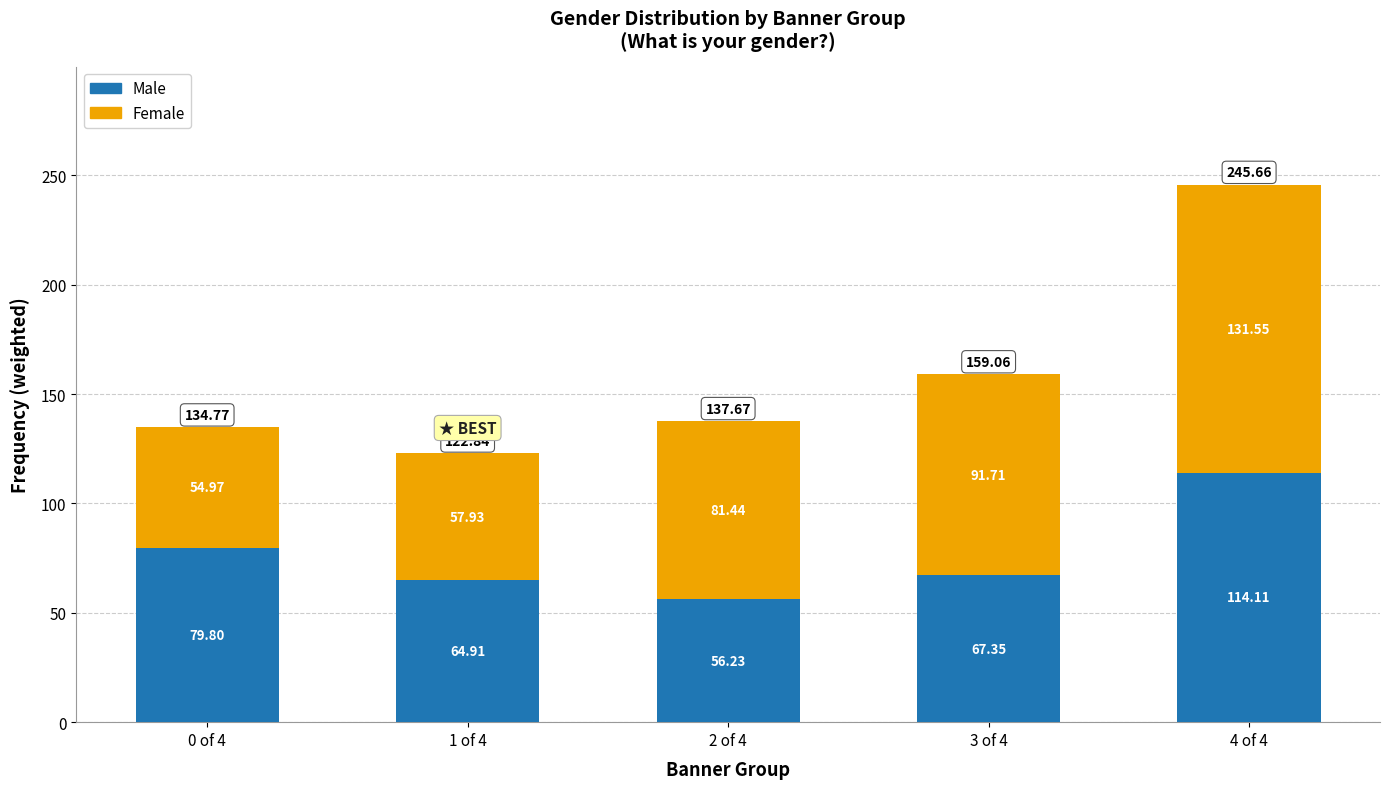

Rank the categories by Male value from highest to lowest.

4 of 4, 0 of 4, 3 of 4, 1 of 4, 2 of 4